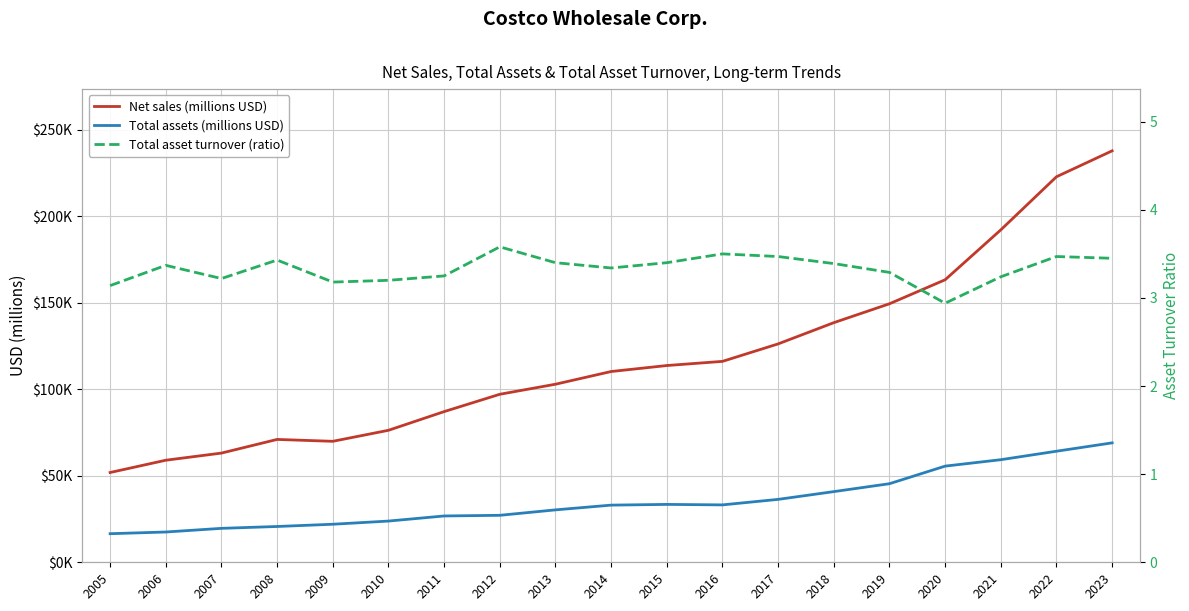

Read the Total asset turnover (ratio) value at 2023.

3.5